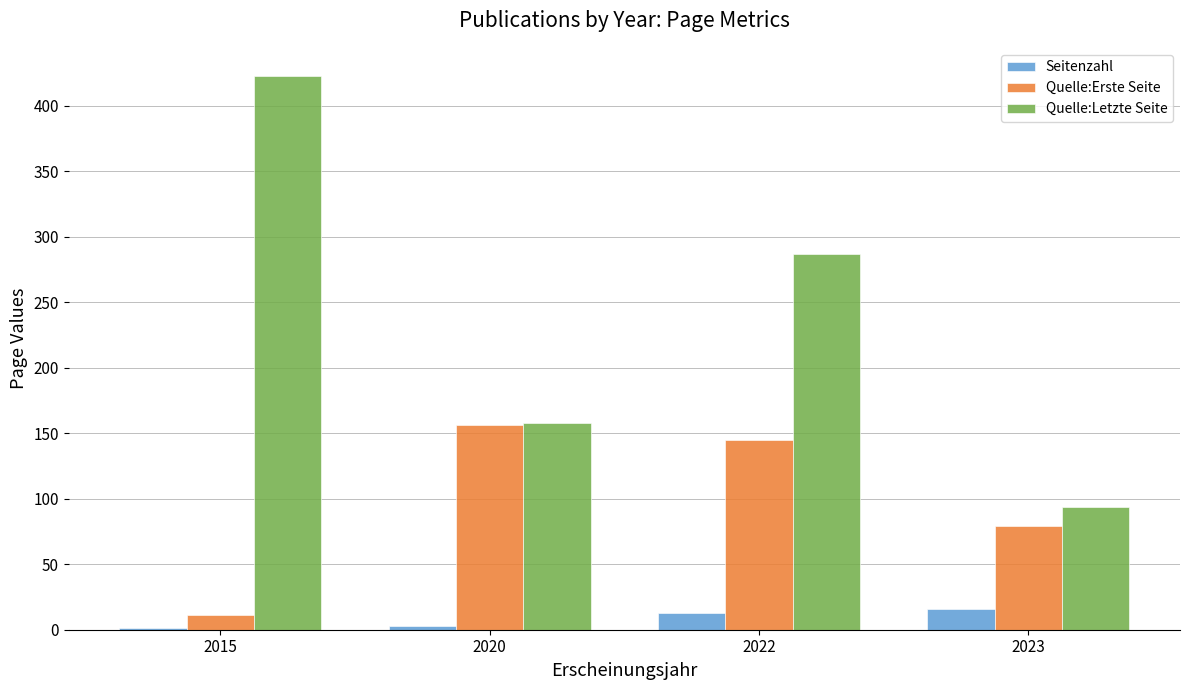

Which series has the largest range (max minus min)?

Quelle:Letzte Seite